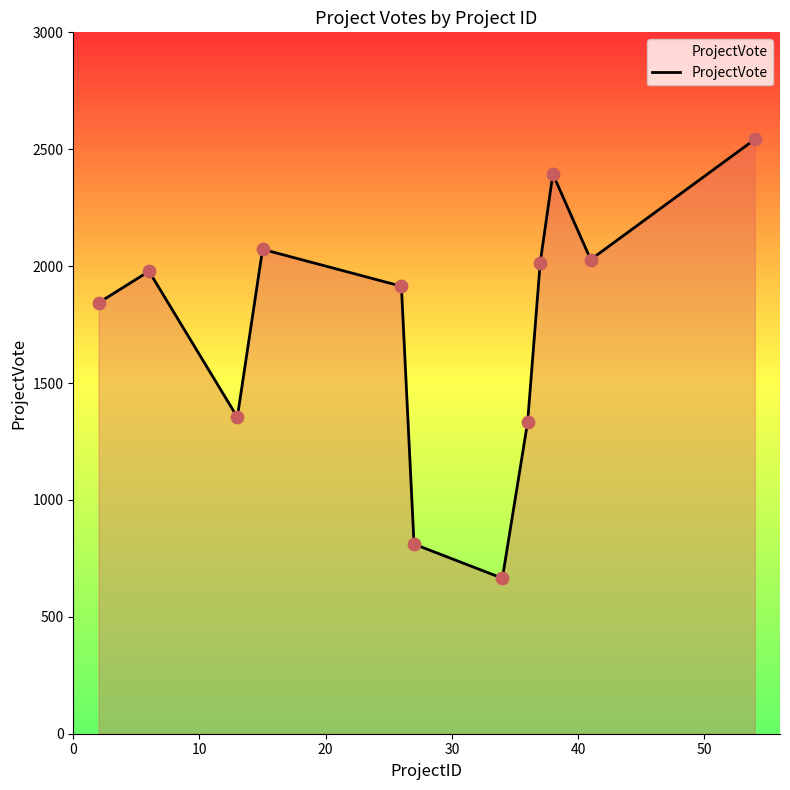

What is the minimum value shown in the chart?

665